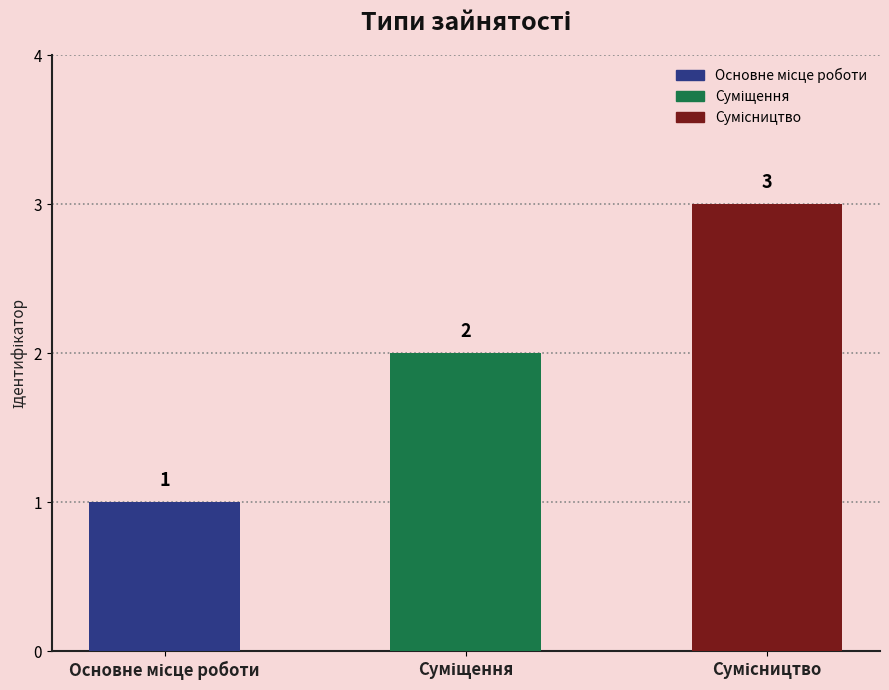

What is the maximum value shown in the chart?

3